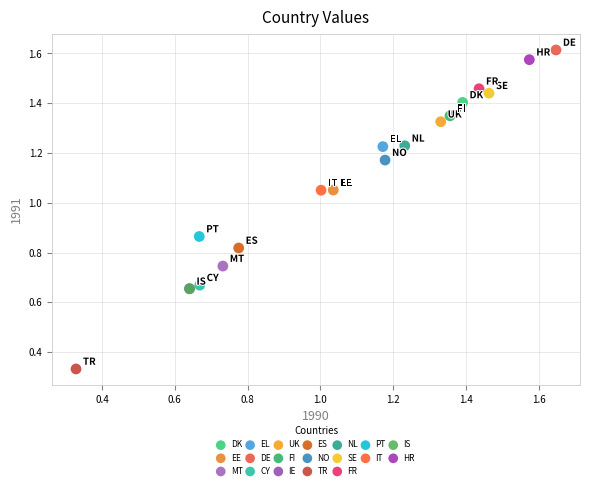

Which series reaches the maximum Y coordinate?

DE